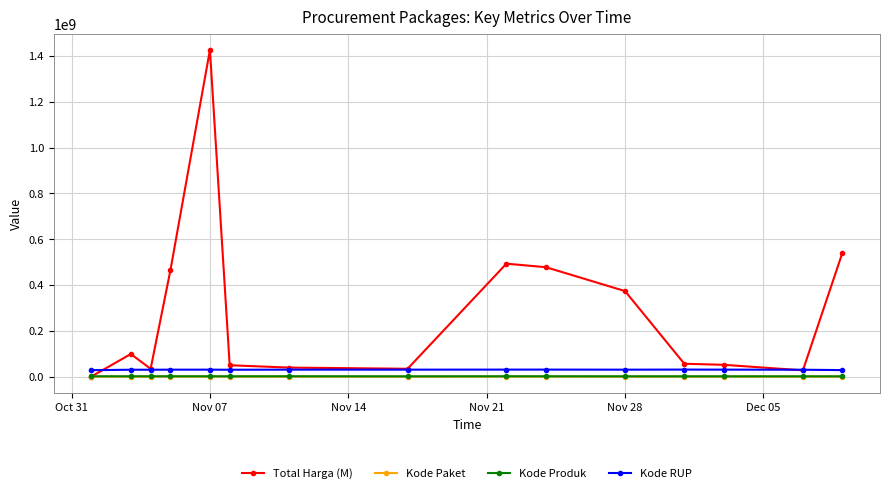

Which series has the largest range (max minus min)?

Total Harga (M)